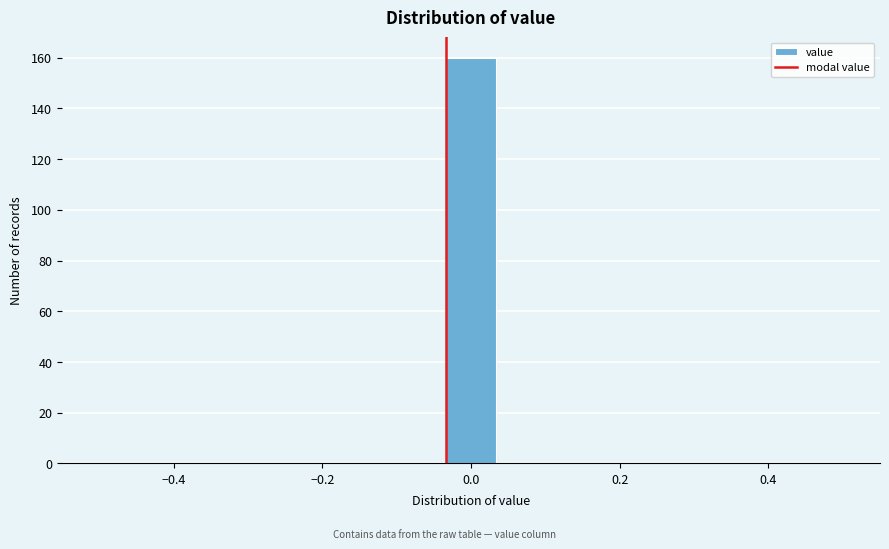

Around what value on the x-axis is the tallest bar? Give the approximate position of its centre, as read against the axis.

0.00